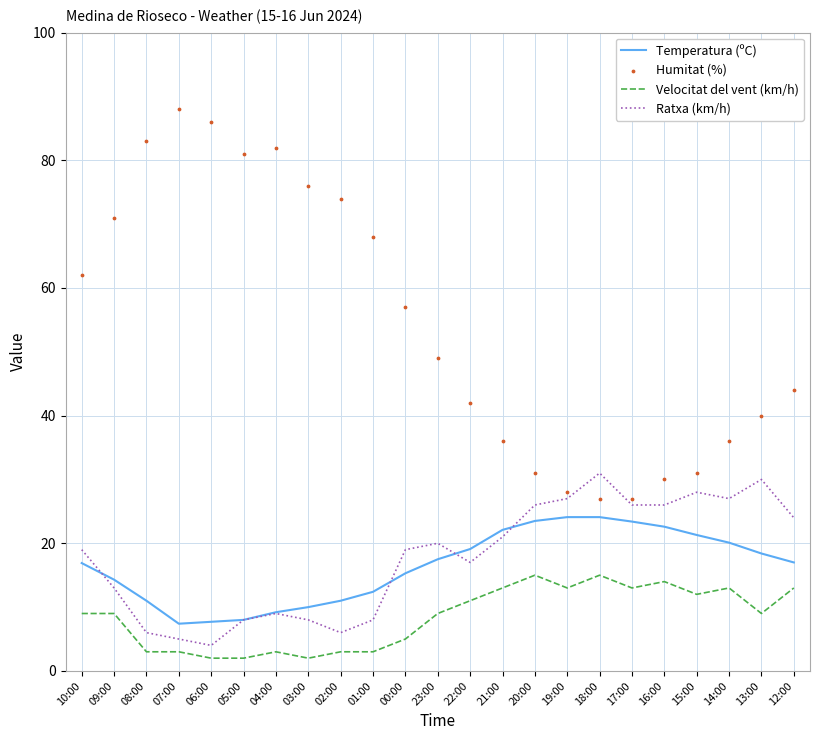

What is the total value across all series at 07:00?

103.4